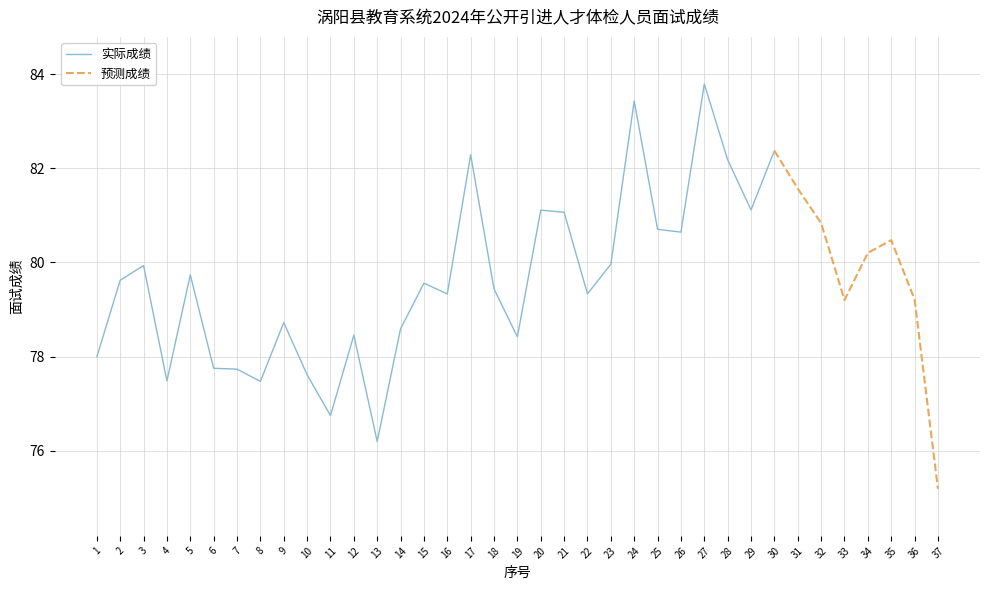

The chart shows a value of 82.2 at 28. True or false?

True